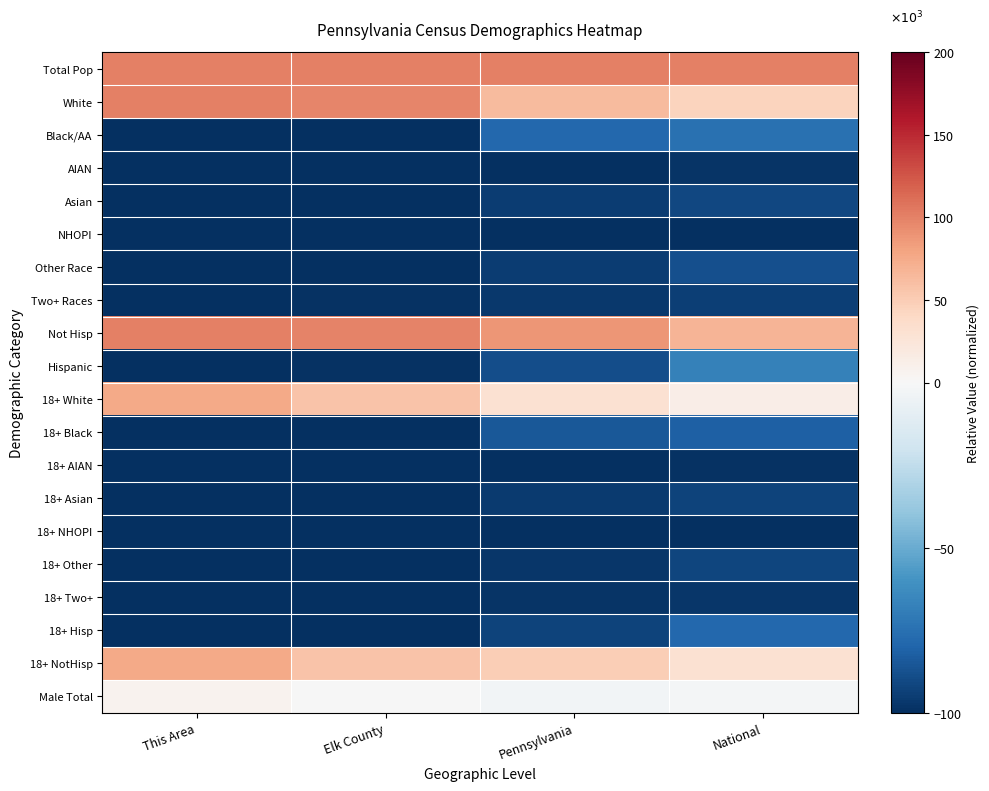

Reading left to right, extract all data points from this chart.

Total Pop: This Area=100.0	Elk County=100.0	Pennsylvania=100.0	National=100.0
White: This Area=100.0	Elk County=97.0	Pennsylvania=63.8	National=44.7
Black/AA: This Area=-100.0	Elk County=-99.5	Pennsylvania=-78.3	National=-75.0
AIAN: This Area=-100.0	Elk County=-99.8	Pennsylvania=-99.6	National=-98.3
Asian: This Area=-100.0	Elk County=-99.4	Pennsylvania=-94.5	National=-90.7
NHOPI: This Area=-100.0	Elk County=-100.0	Pennsylvania=-100.0	National=-99.9
Other Race: This Area=-100.0	Elk County=-99.8	Pennsylvania=-95.3	National=-87.9
Two+ Races: This Area=-100.0	Elk County=-98.7	Pennsylvania=-96.3	National=-94.4
Not Hisp: This Area=100.0	Elk County=98.9	Pennsylvania=88.7	National=67.3
Hispanic: This Area=-100.0	Elk County=-98.9	Pennsylvania=-88.7	National=-67.5
18+ White: This Area=75.6	Elk County=56.4	Pennsylvania=30.9	National=13.3
18+ Black: This Area=-100.0	Elk County=-99.7	Pennsylvania=-84.4	National=-82.0
18+ AIAN: This Area=-100.0	Elk County=-99.9	Pennsylvania=-99.7	National=-98.9
18+ Asian: This Area=-100.0	Elk County=-99.5	Pennsylvania=-95.8	National=-92.8
18+ NHOPI: This Area=-100.0	Elk County=-100.0	Pennsylvania=-100.0	National=-100.0
18+ Other: This Area=-100.0	Elk County=-99.9	Pennsylvania=-96.9	National=-92.0
18+ Two+: This Area=-100.0	Elk County=-99.4	Pennsylvania=-98.2	National=-97.1
18+ Hisp: This Area=-100.0	Elk County=-99.4	Pennsylvania=-92.8	National=-78.6
18+ NotHisp: This Area=75.6	Elk County=57.7	Pennsylvania=48.8	National=30.3
Male Total: This Area=7.3	Elk County=-0.7	Pennsylvania=-2.6	National=-1.8